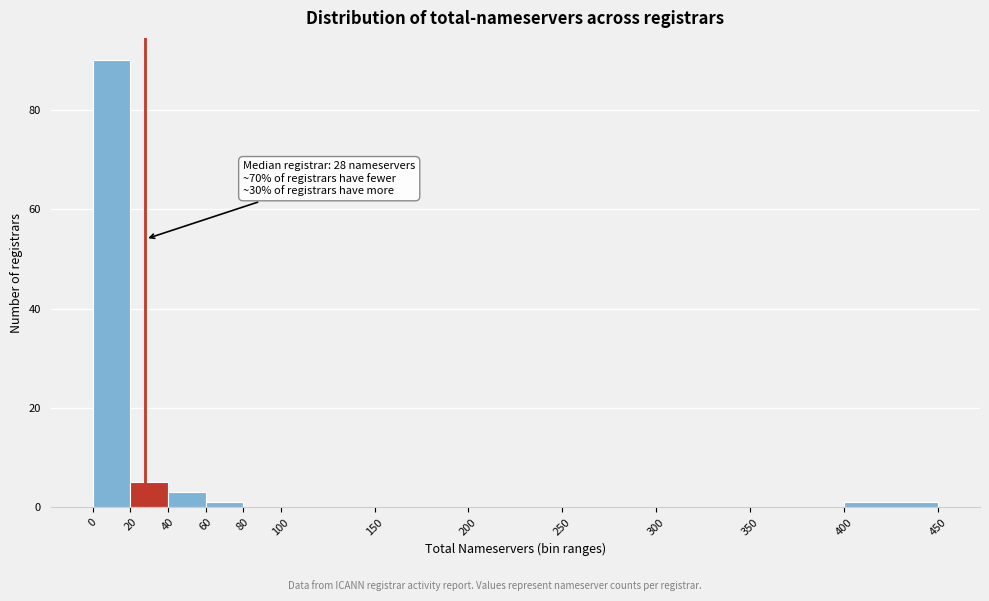

Over which range of the x-axis is the bar tallest?

0 to 20